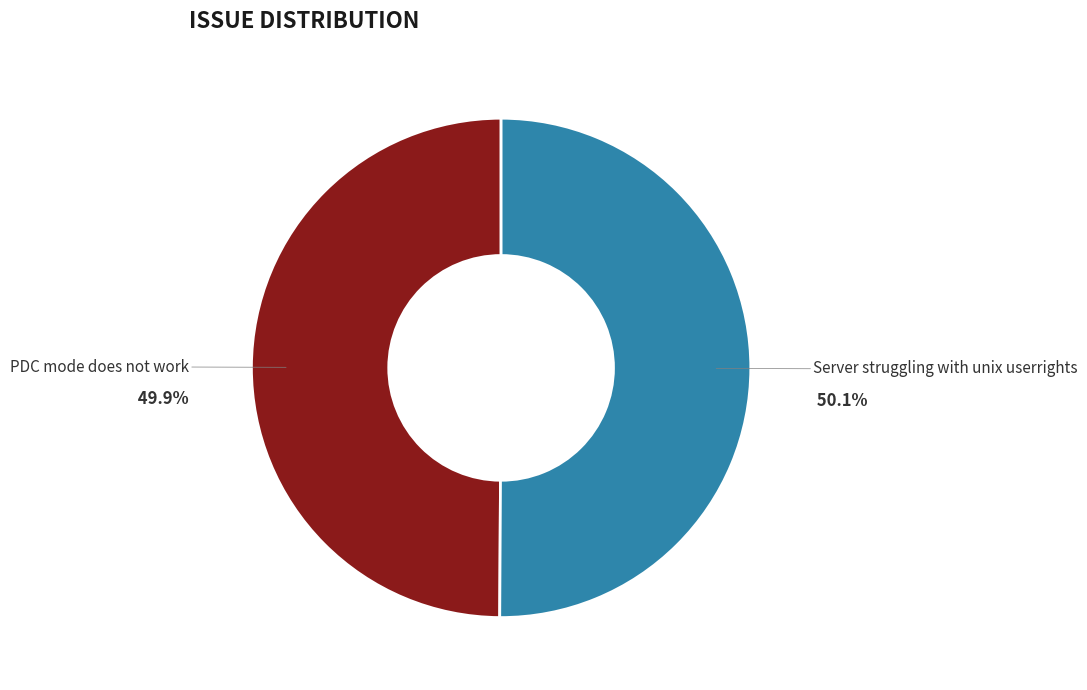

Does any single category account for the majority?

Yes